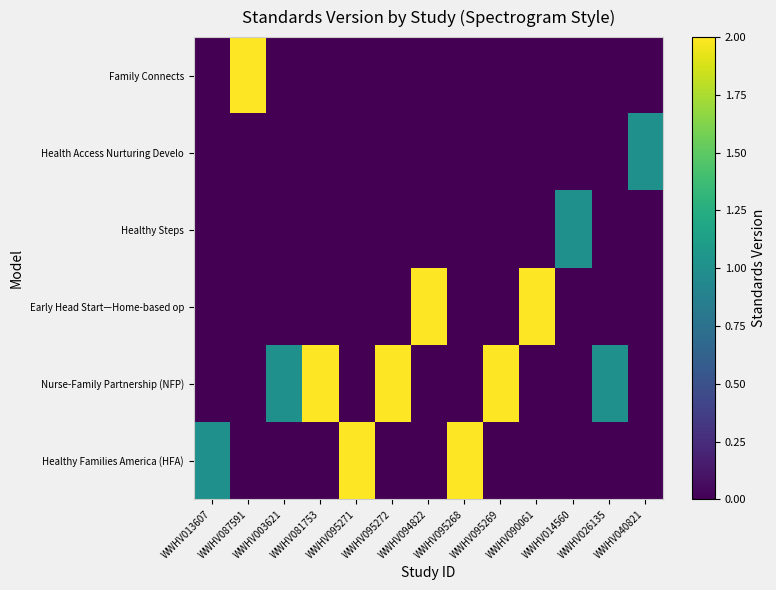

Which series has the largest range (max minus min)?

Healthy Families America (HFA)